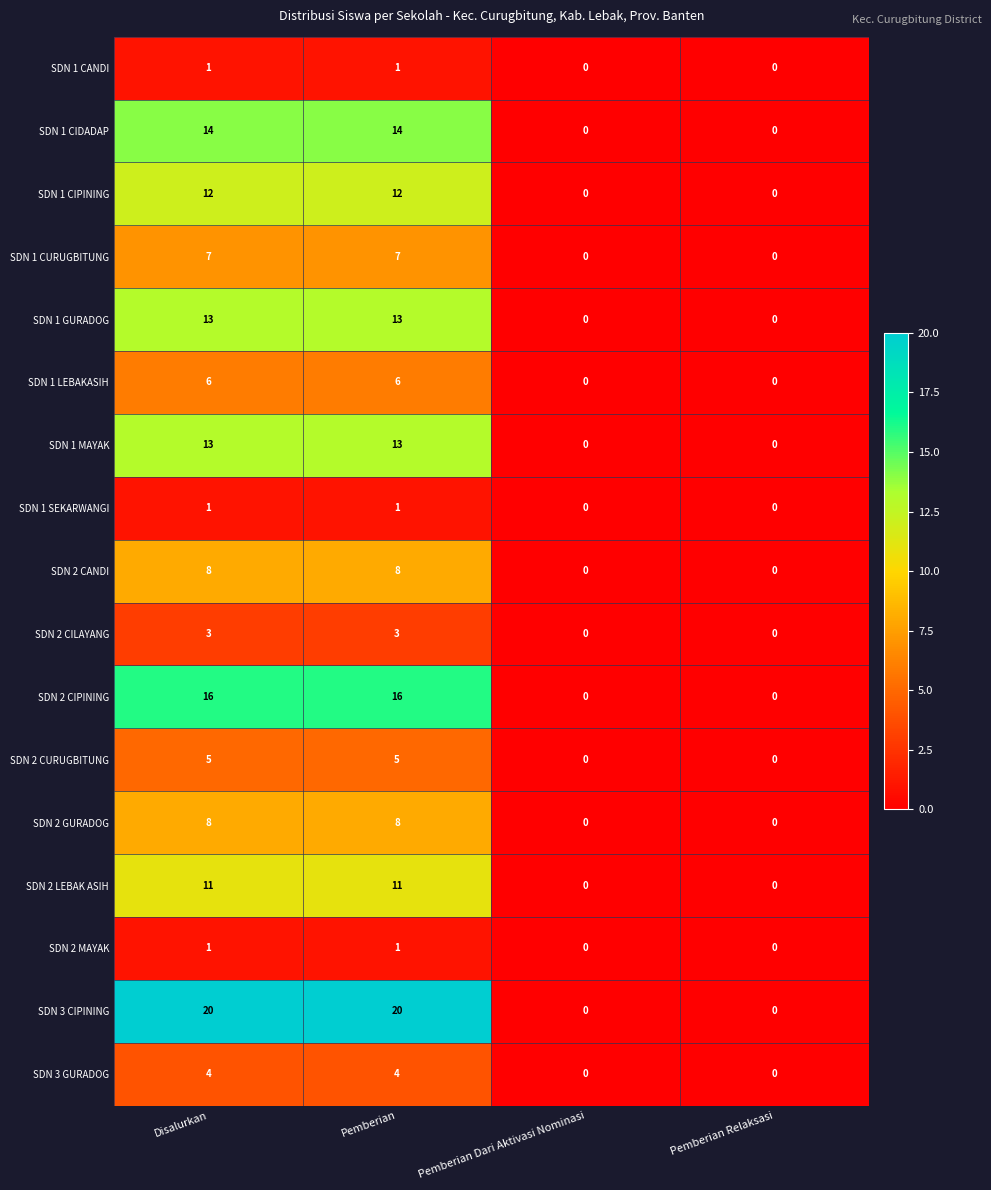

What is the difference between the maximum and second lowest values in the SDN 2 CILAYANG series?

3